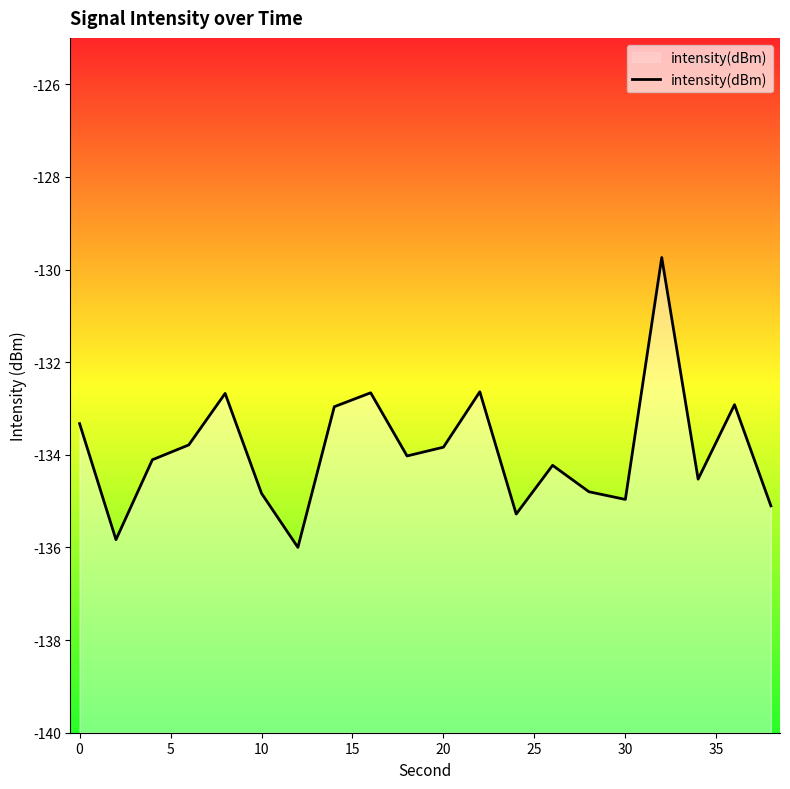

What is the greatest value displayed?

-129.7